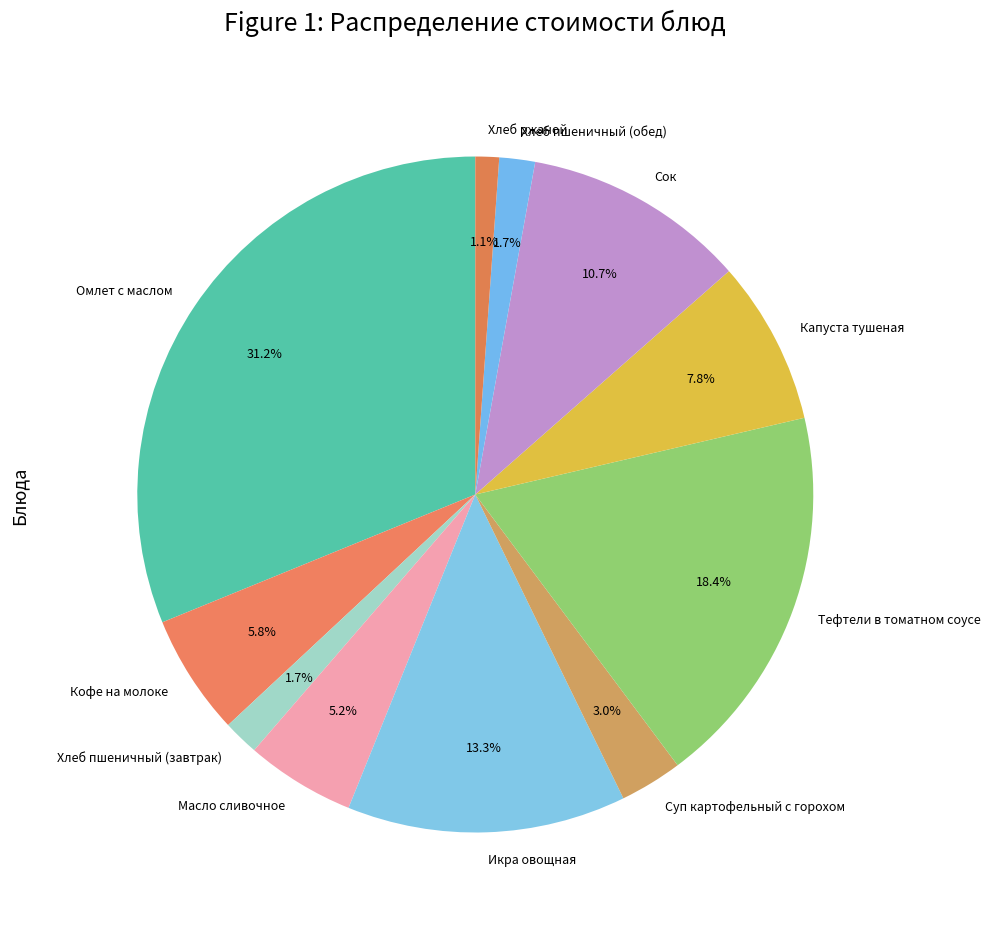

Count the number of slices in the pie.

11